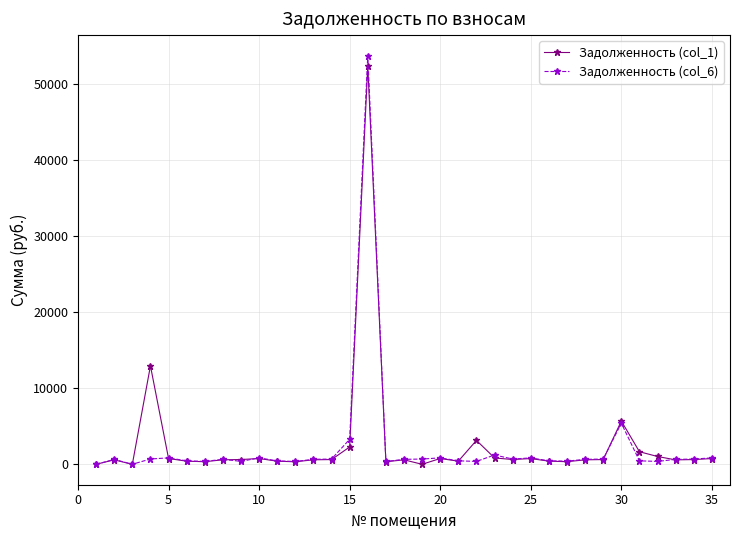

What is the greatest value displayed?

53780.4